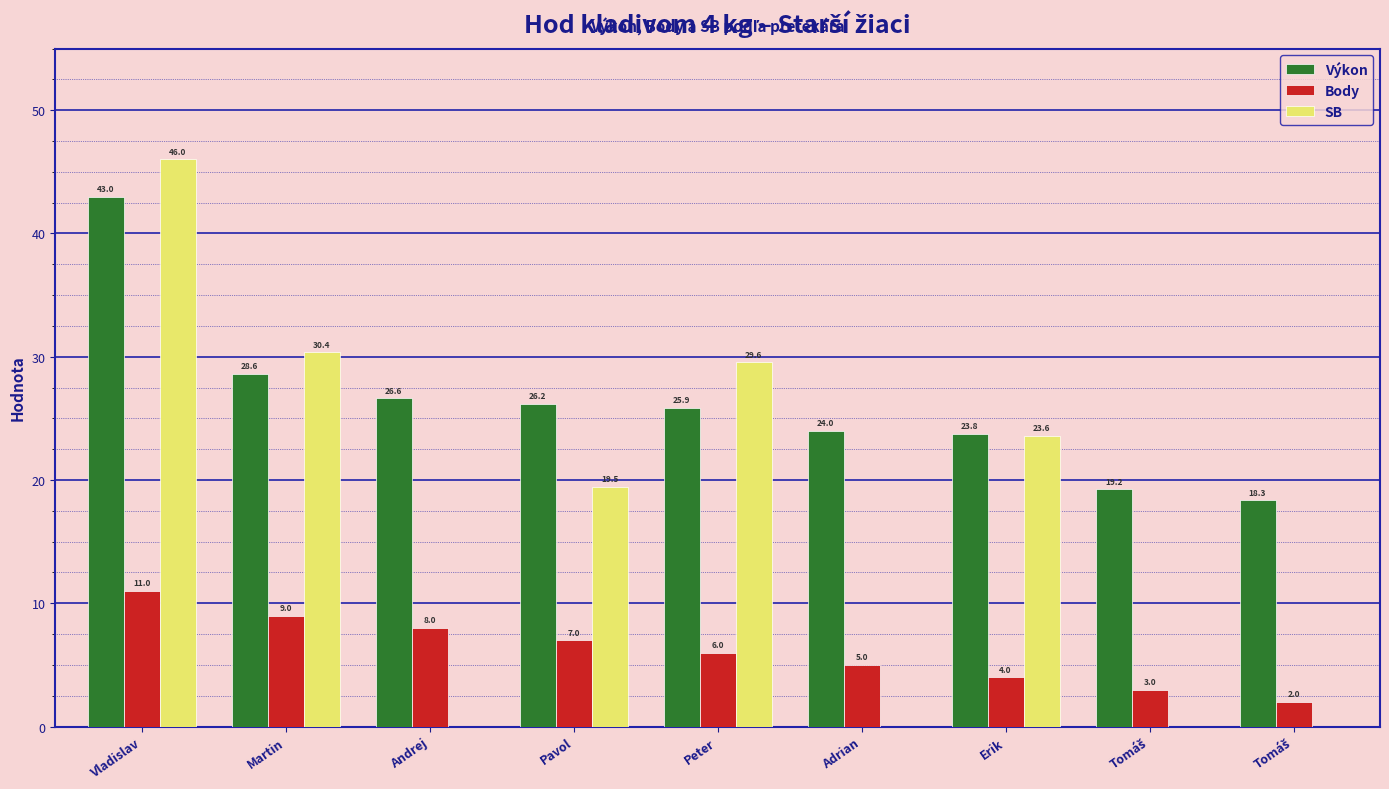

Count the number of data series in this chart.

3